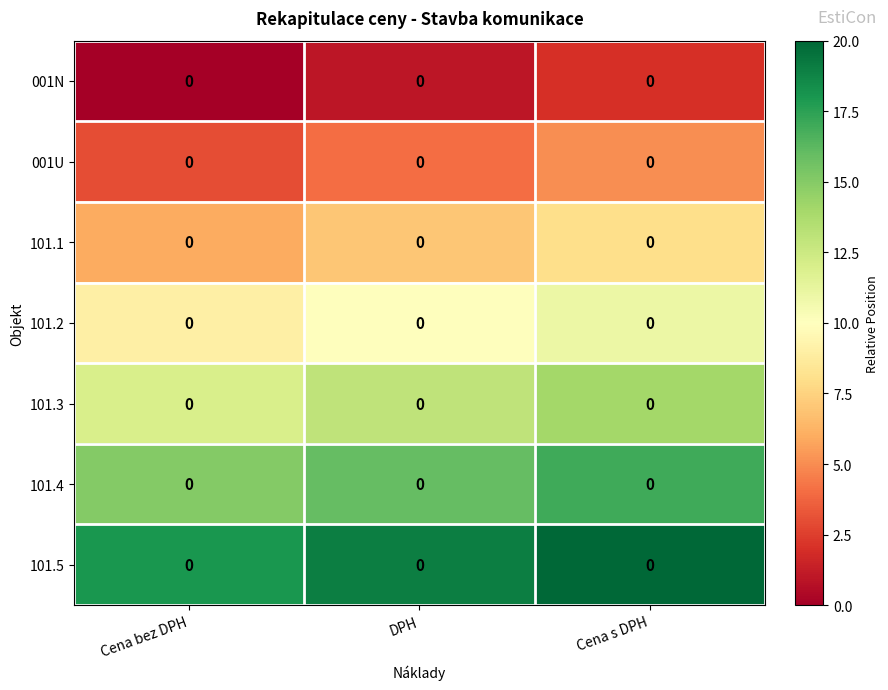

Rank the series by their average value, from lowest to highest.

001N, 001U, 101.1, 101.2, 101.3, 101.4, 101.5